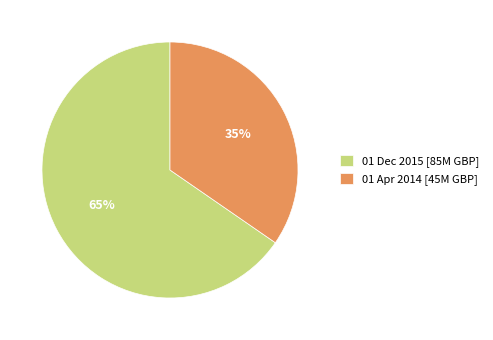

To the nearest percent, what is the combined percentage of 01 Apr 2014 [45M GBP] and 01 Dec 2015 [85M GBP]?

100%